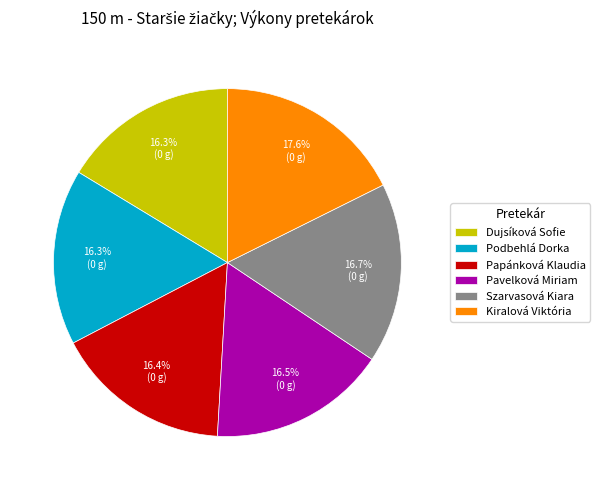

Is the sum of Podbehlá Dorka and Szarvasová Kiara greater than half?

No